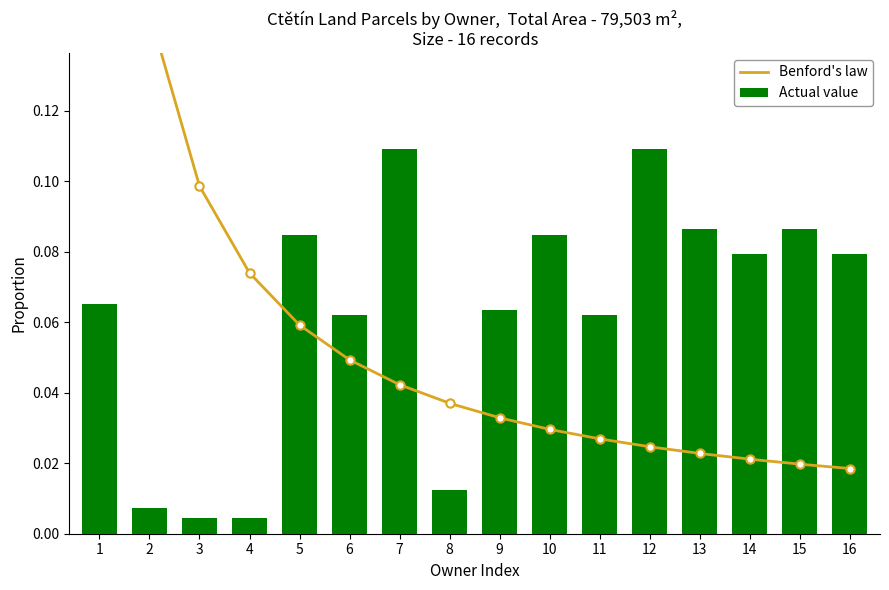

Is it true that Actual value equals 0.0 at 14?

False